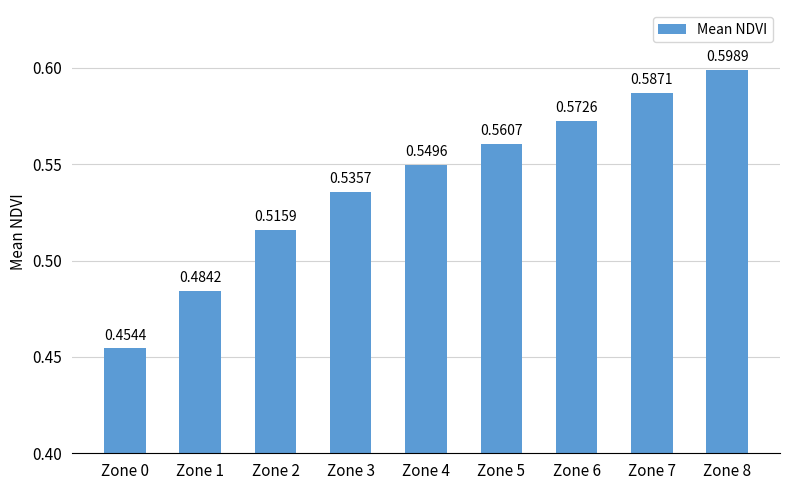

Rank the categories by value from highest to lowest.

Zone 8, Zone 7, Zone 6, Zone 5, Zone 4, Zone 3, Zone 2, Zone 1, Zone 0